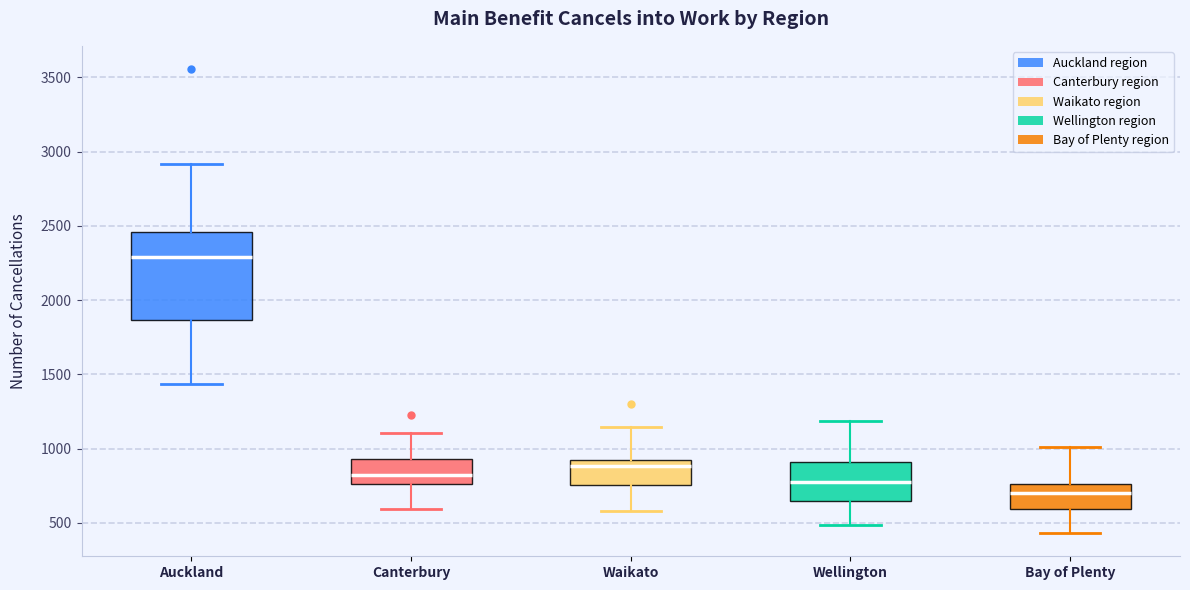

Which box is the tallest, from its lower edge to its upper edge?

Auckland